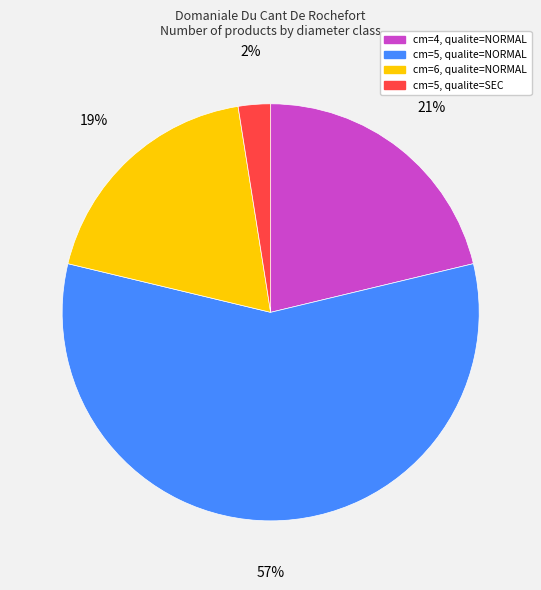

What is the smallest slice in the pie chart?

cm=5, qualite=SEC